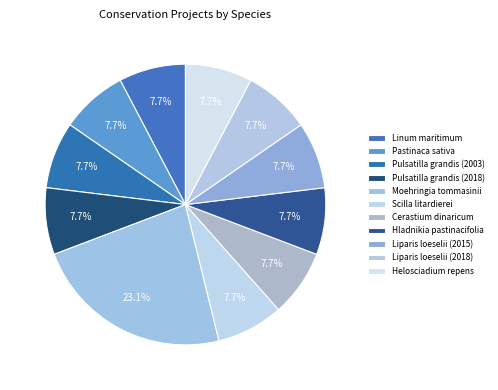

How many slices are in this pie chart?

11